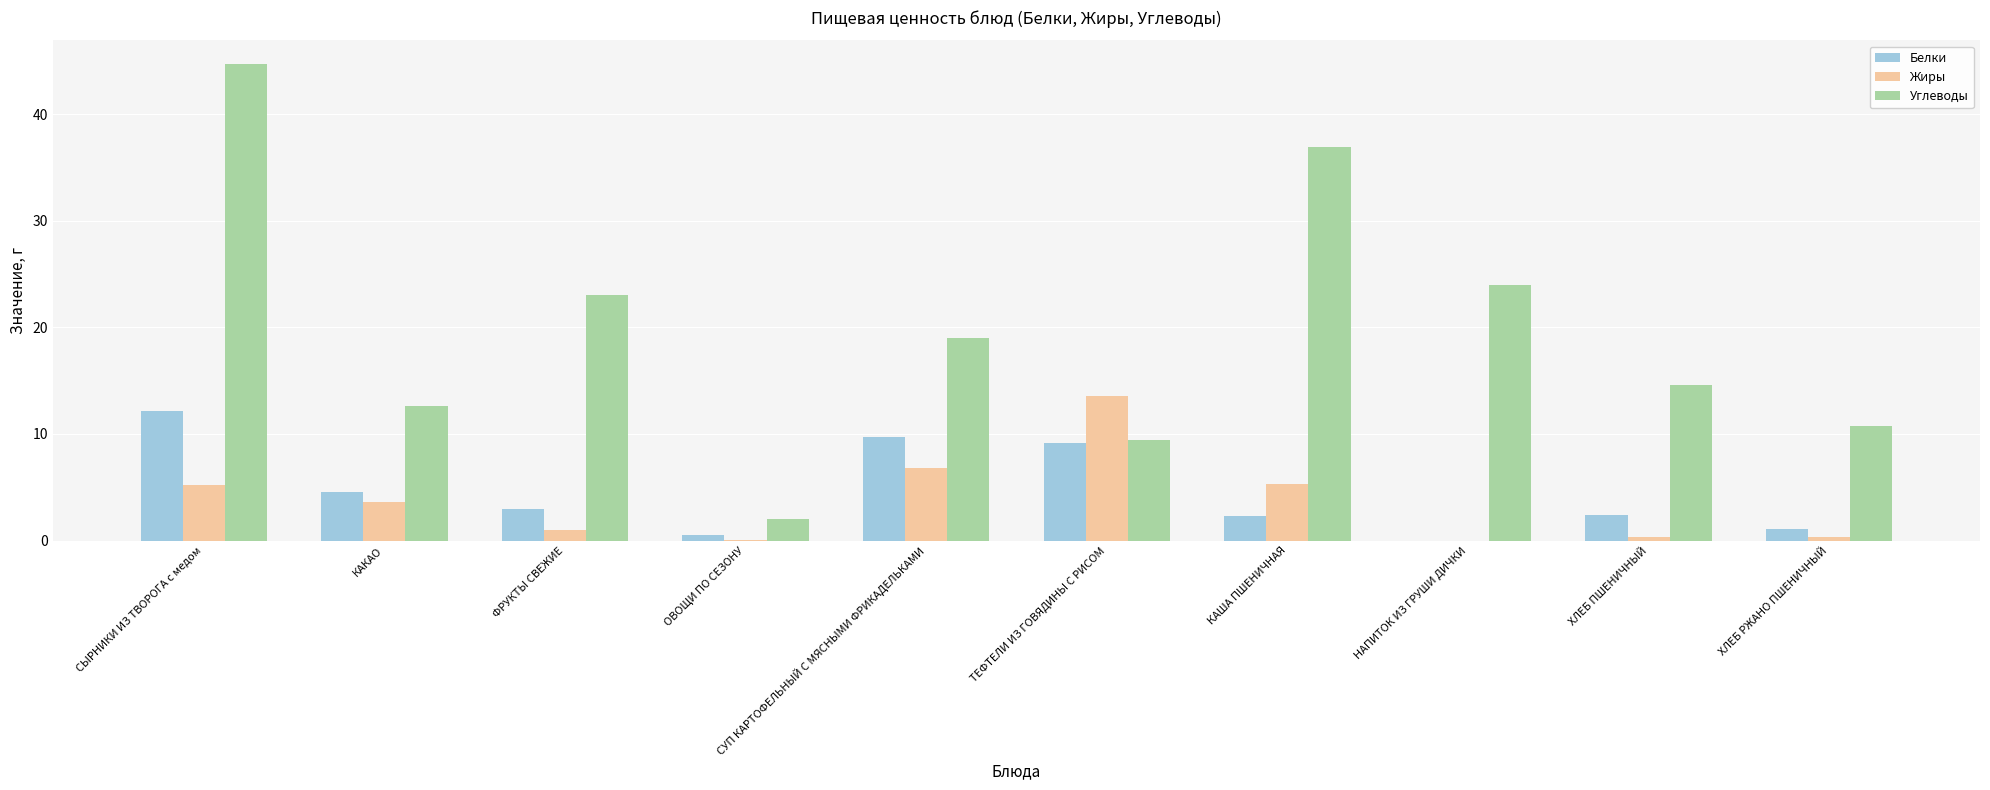

What is the average value of the Белки series?

4.5